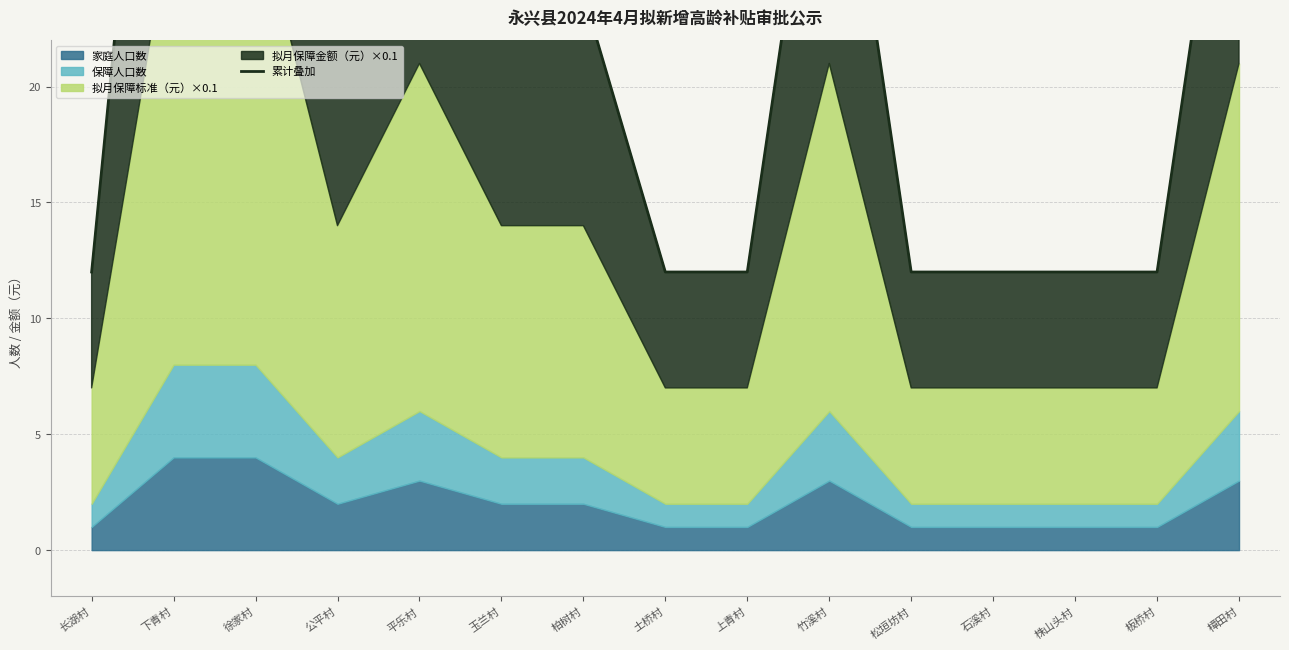

What is the difference between the maximum and minimum values?

36